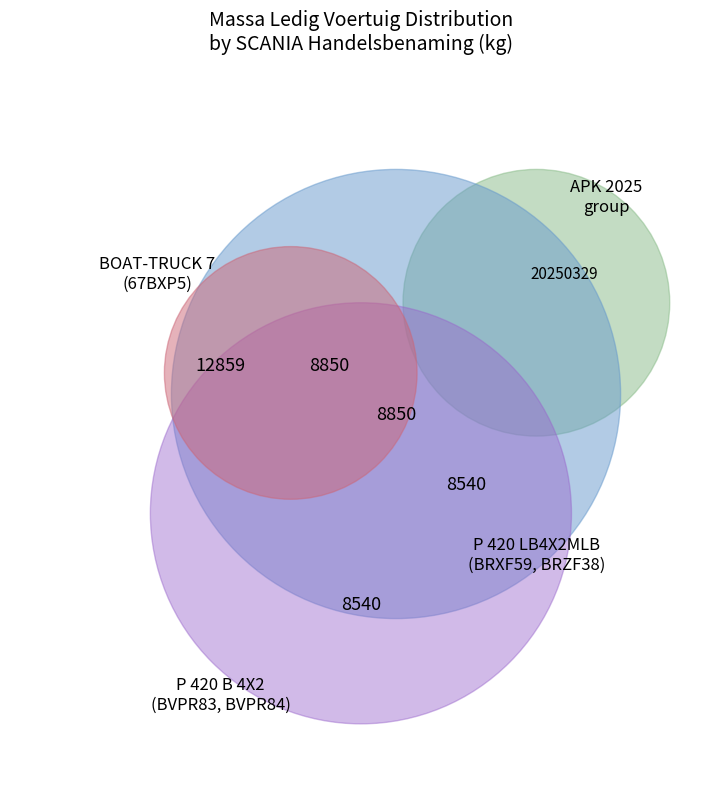

Which has a higher value, 67BXP5 or BRZF38?

67BXP5